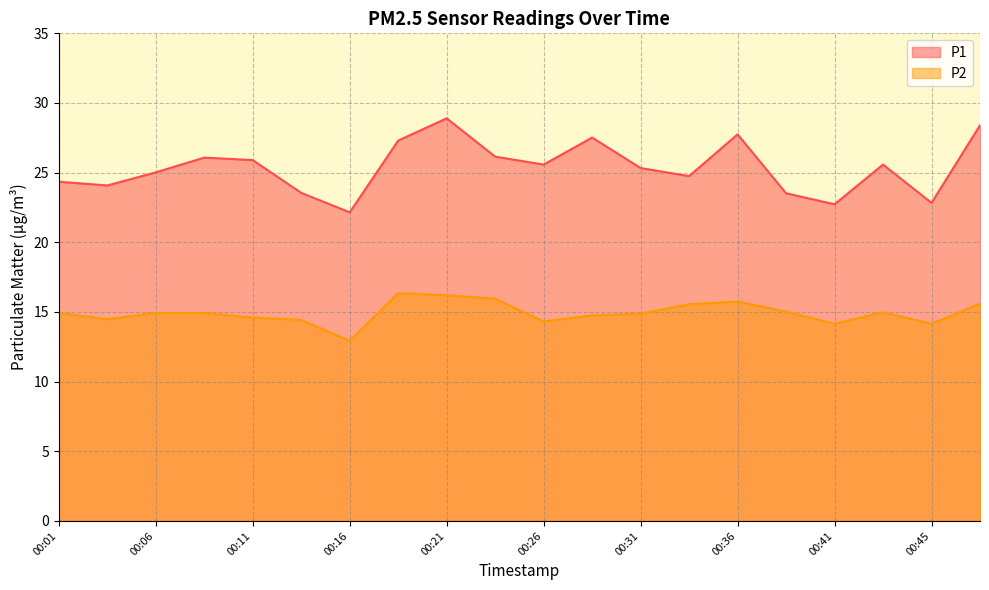

What is the approximate value of P1 at 00:38?

23.5